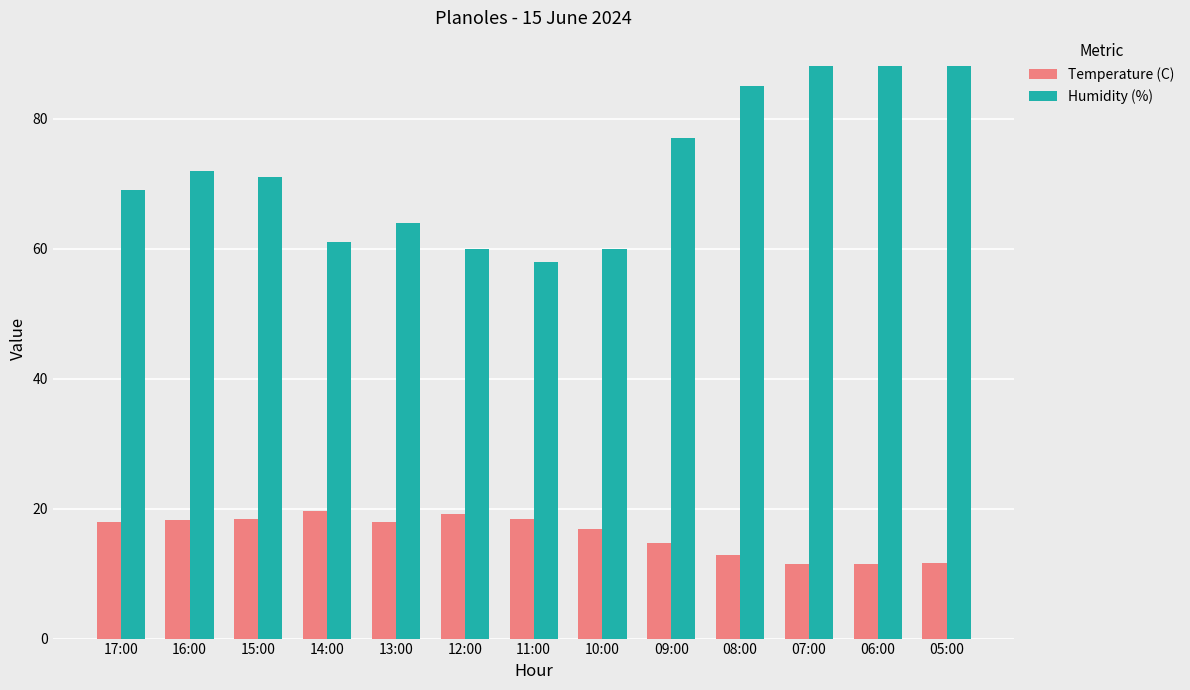

The Humidity (%) series shows 72.0 at 16:00. True or false?

True